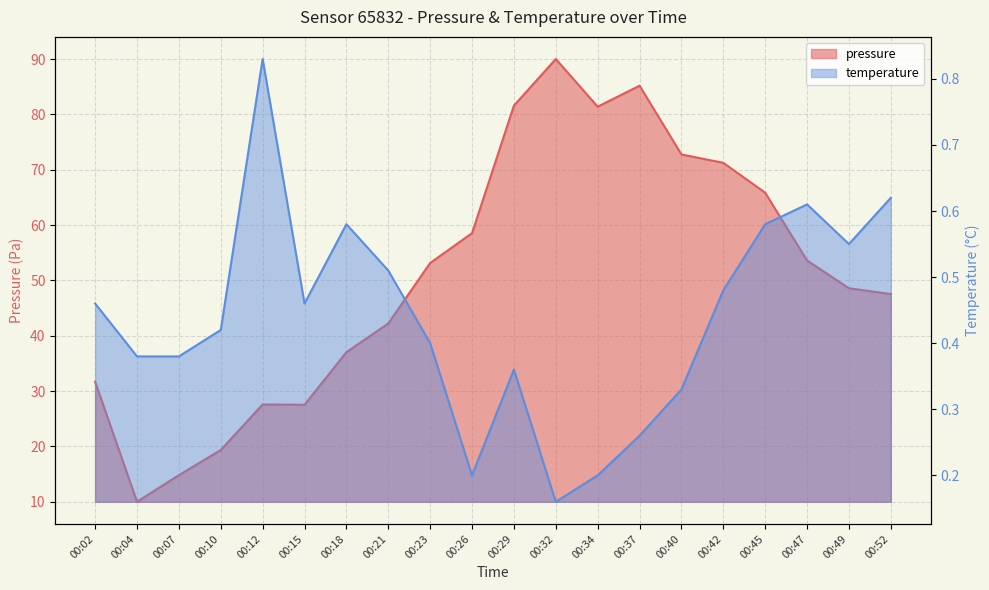

At which category does temperature reach its first local peak?

00:12